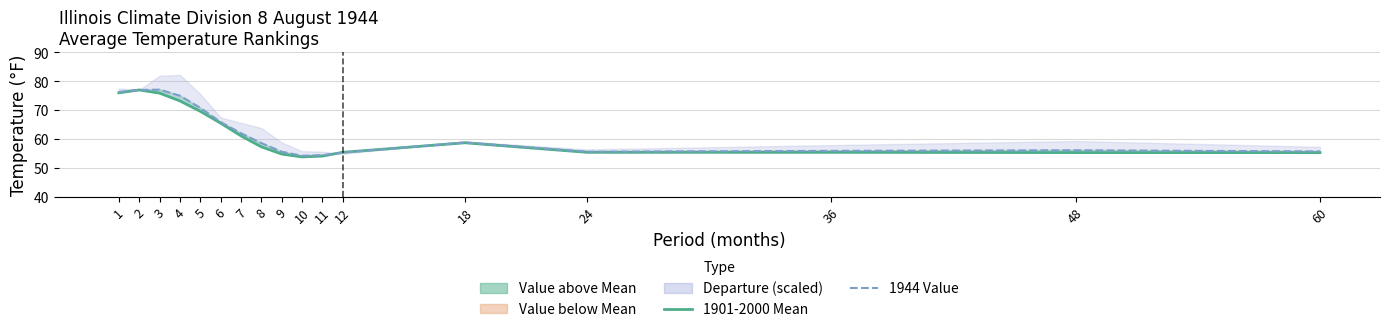

What is the average value of the 1944 Value series?

62.6